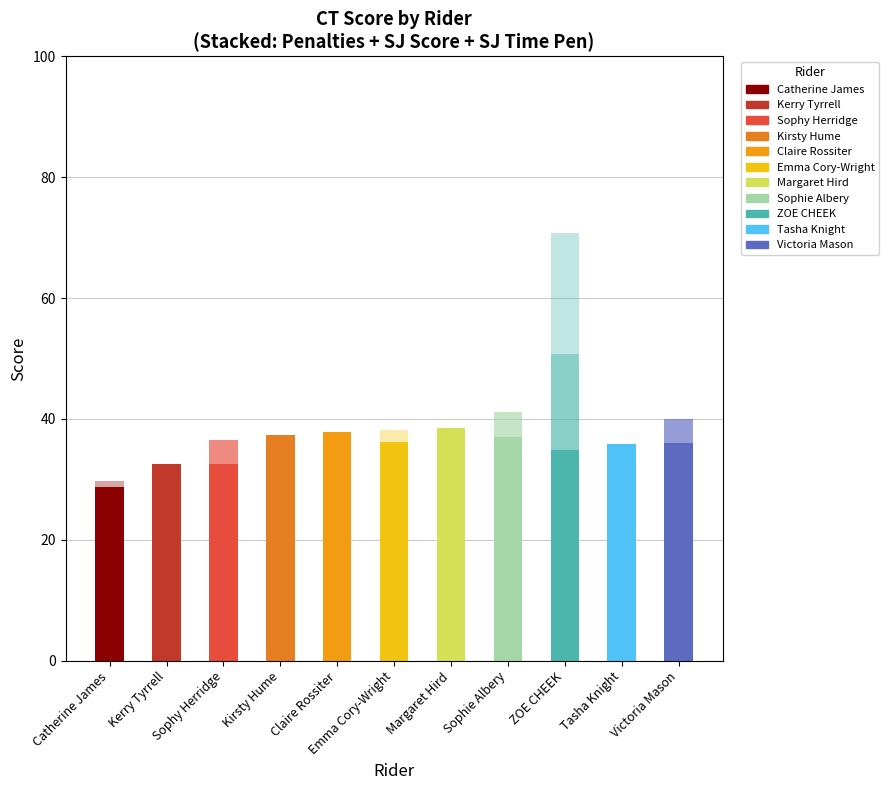

What is the maximum value shown in the chart?

38.5